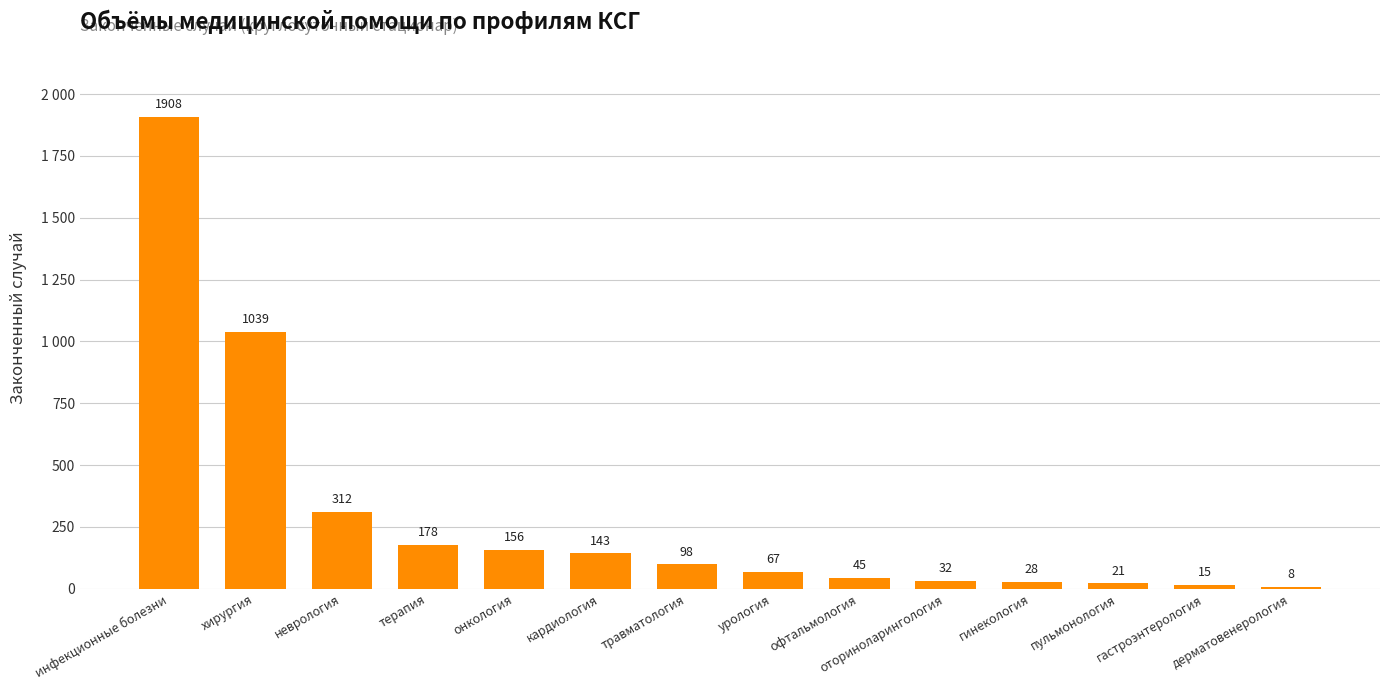

Count the number of categories in the chart.

14